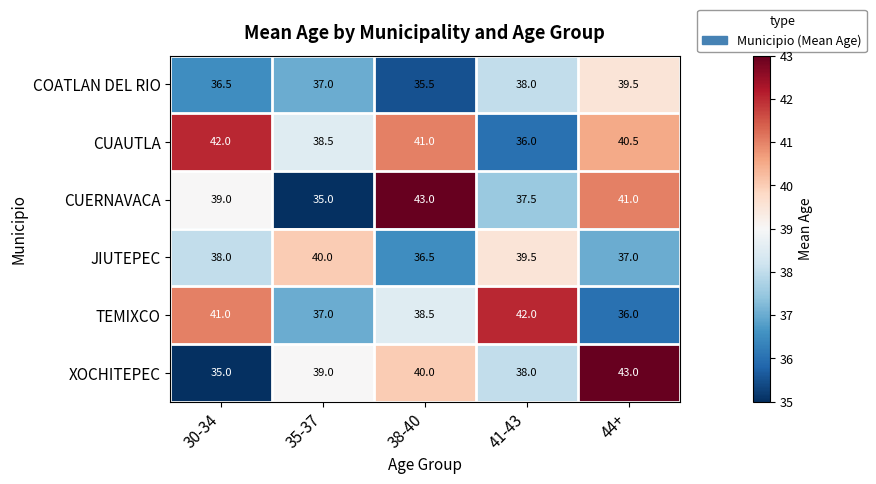

Which series changed the most between 38-40 and 44+?

COATLAN DEL RIO